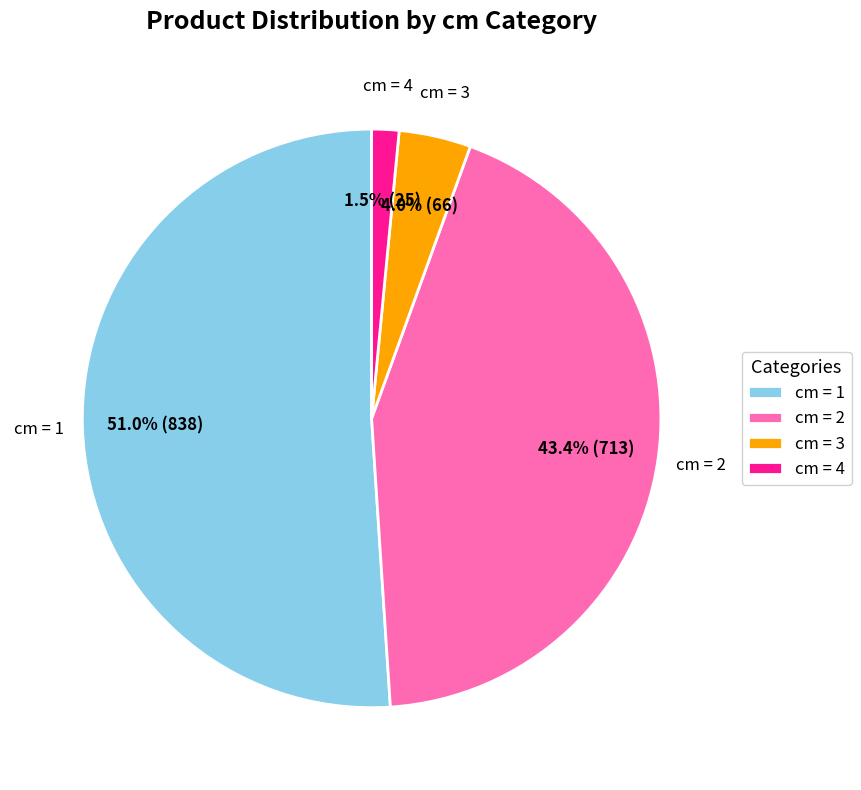

Which has a higher value, cm = 4 or cm = 3?

cm = 3